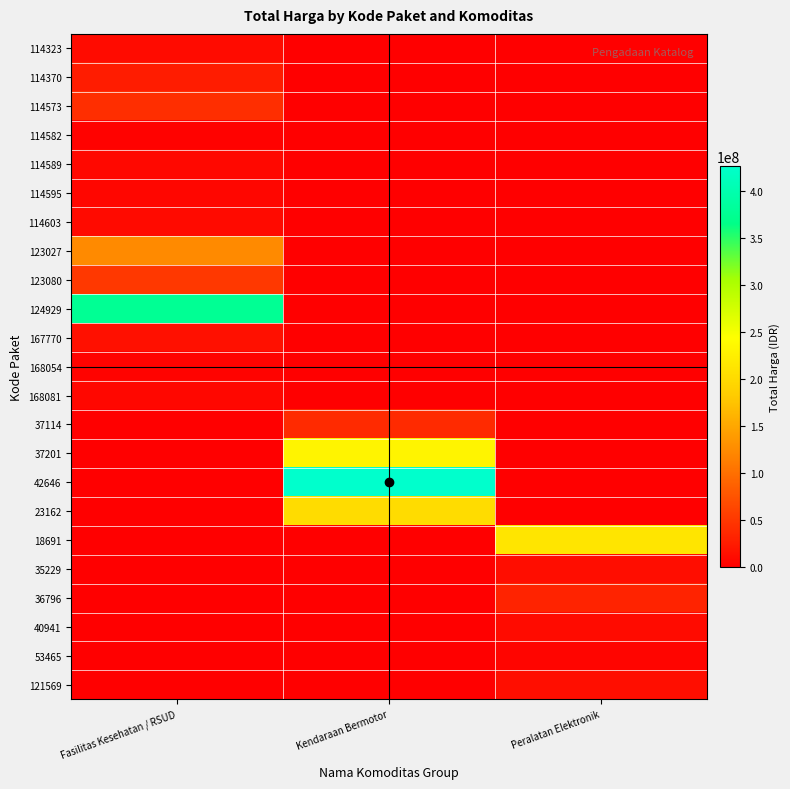

How many categories are shown in the chart?

3